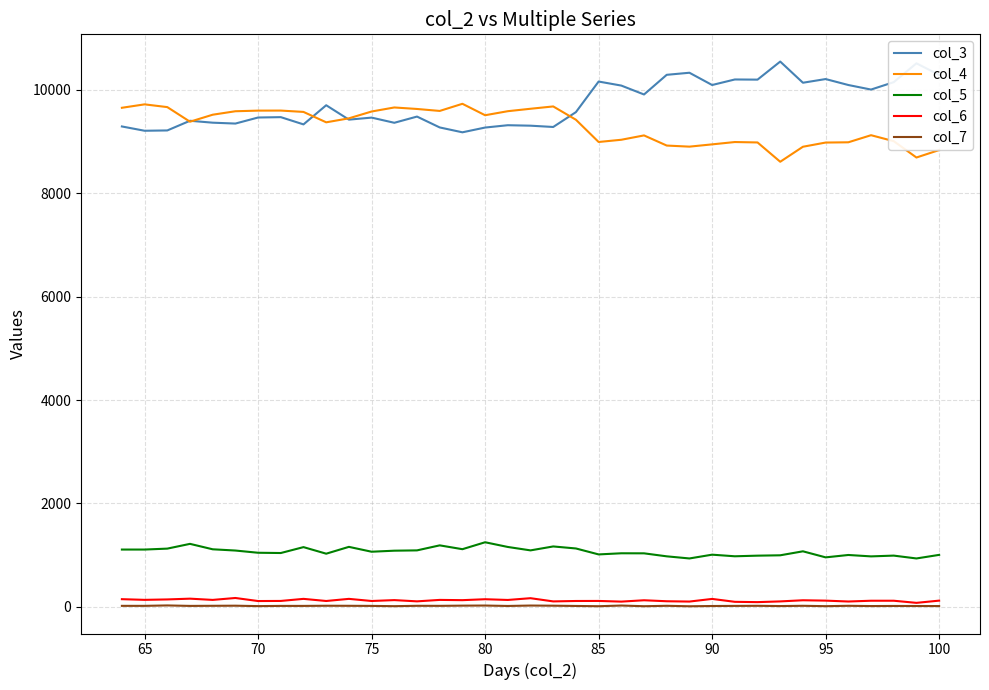

True or false: col_4 and col_7 cross at least once.

False